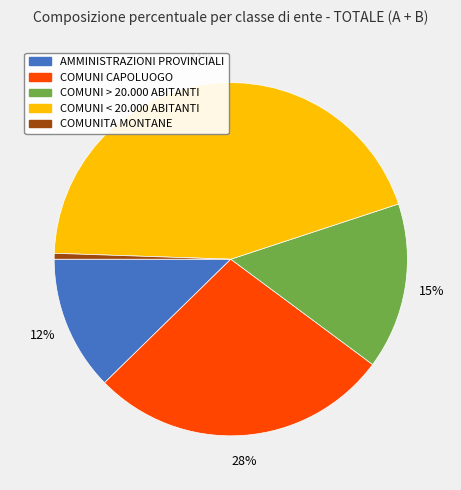

What percentage is the AMMINISTRAZIONI PROVINCIALI slice, to the nearest percent?

12%